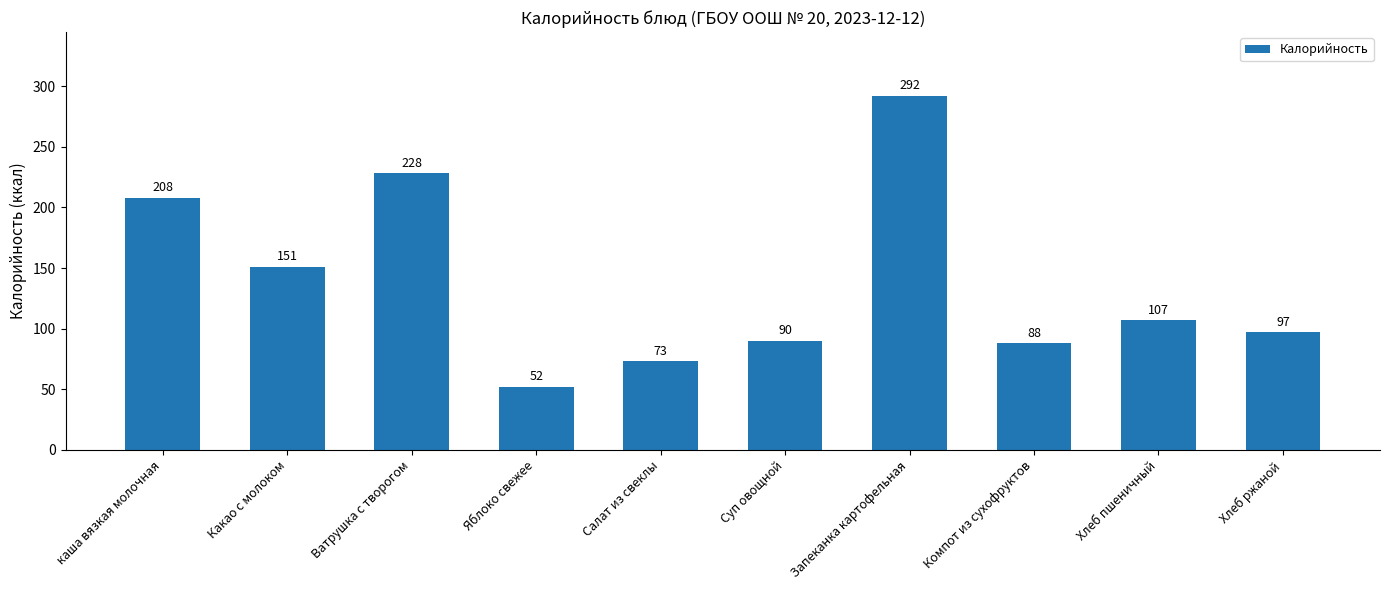

Which label corresponds to the largest value in the chart?

Запеканка картофельная